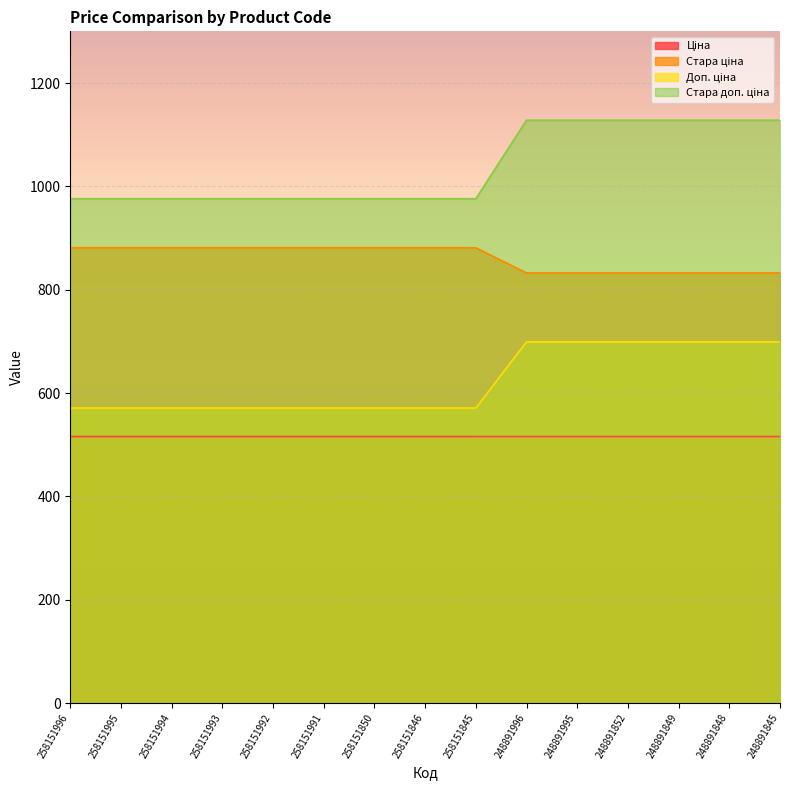

True or false: Доп. ціна and Стара доп. ціна cross at least once.

False